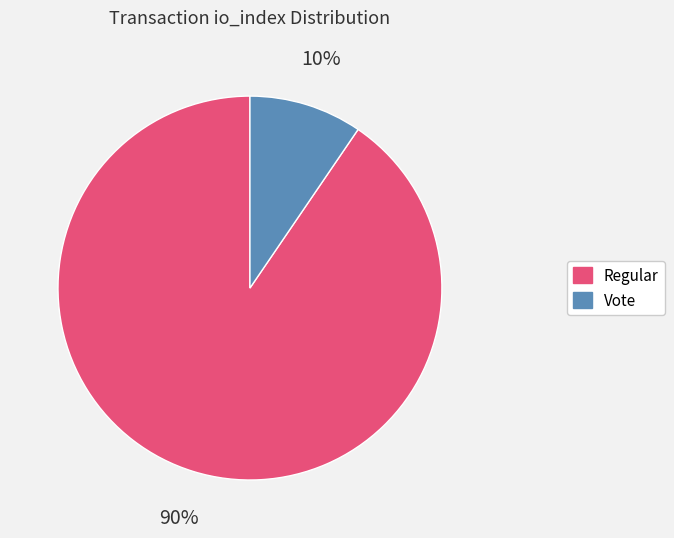

Rank the categories by value from lowest to highest.

Vote, Regular